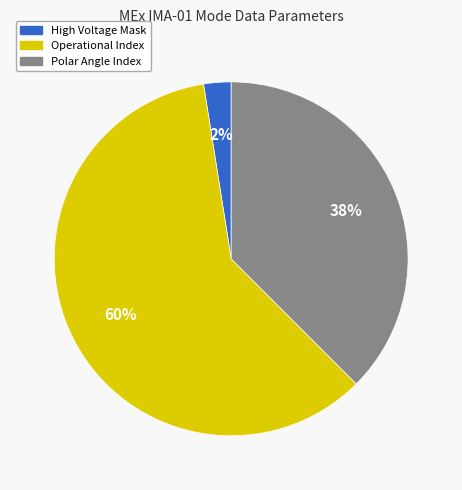

Which category has the biggest portion of the pie?

Operational Index